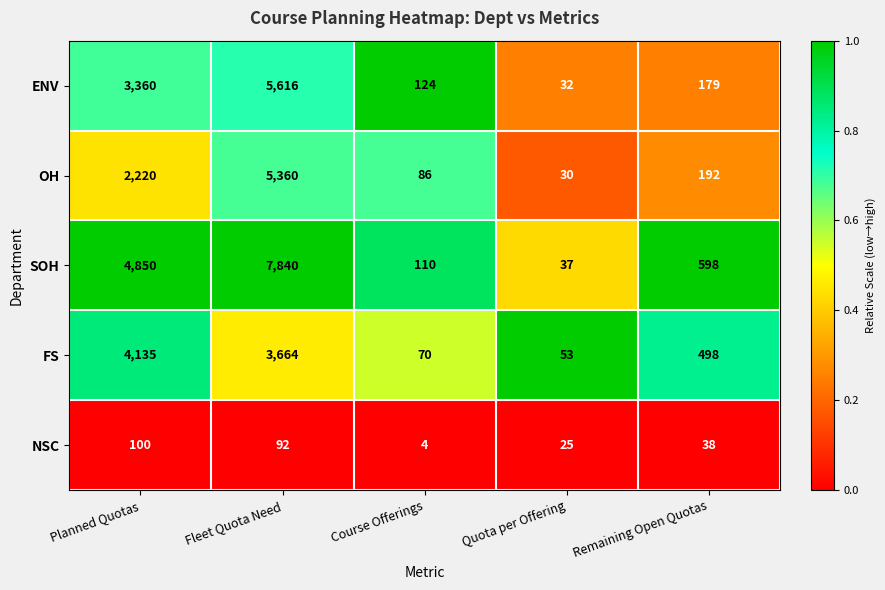

Which category has the lowest value across all series?

Course Offerings